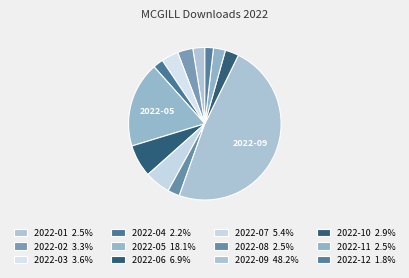

How many slices are in this pie chart?

12